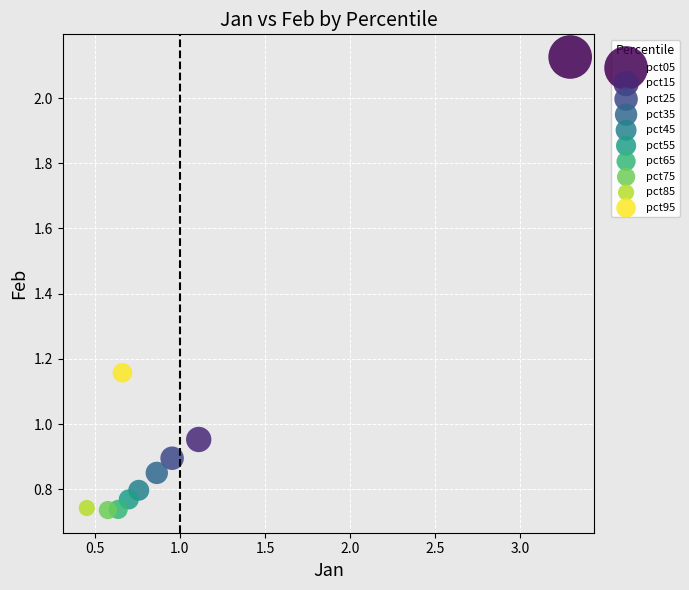

What are all the series names shown in the legend?

pct05, pct15, pct25, pct35, pct45, pct55, pct65, pct75, pct85, pct95